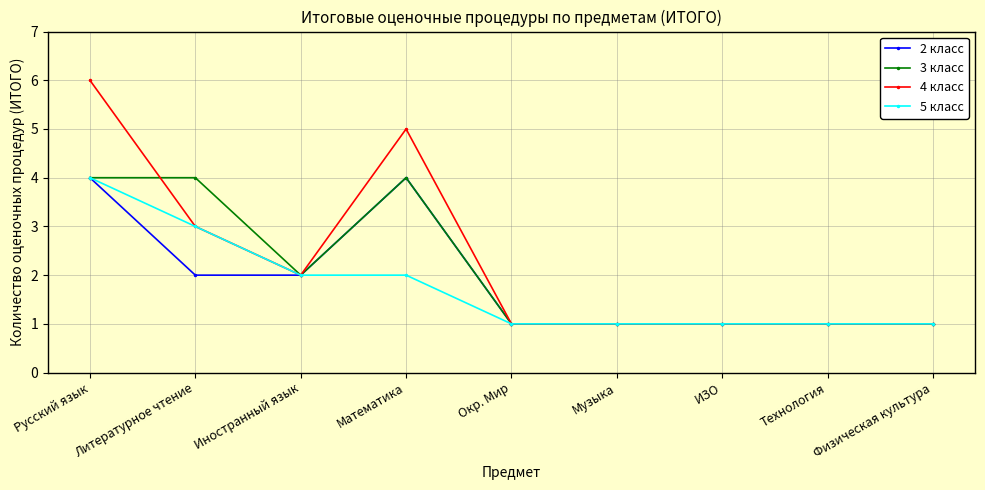

Reading left to right, what are all the values shown in this chart?

2 класс: 4	2	2	4	1	1	1	1	1
3 класс: 4	4	2	4	1	1	1	1	1
4 класс: 6	3	2	5	1	1	1	1	1
5 класс: 4	3	2	2	1	1	1	1	1